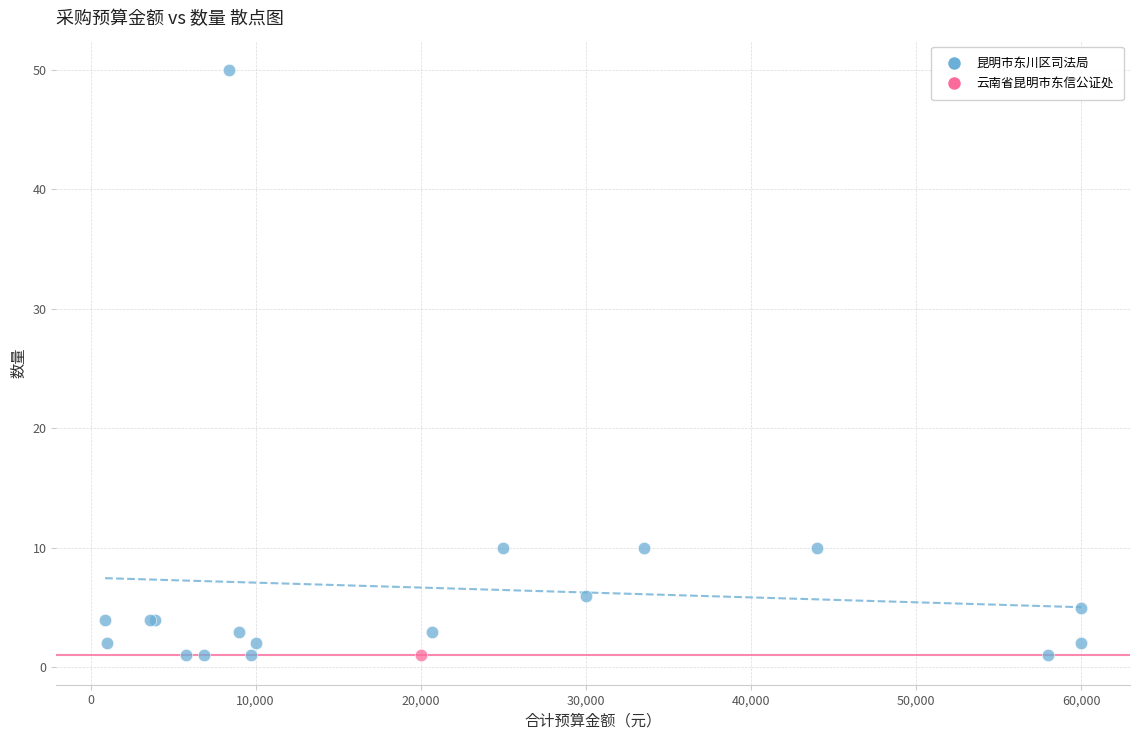

What are all the series names shown in the legend?

昆明市东川区司法局, 云南省昆明市东信公证处